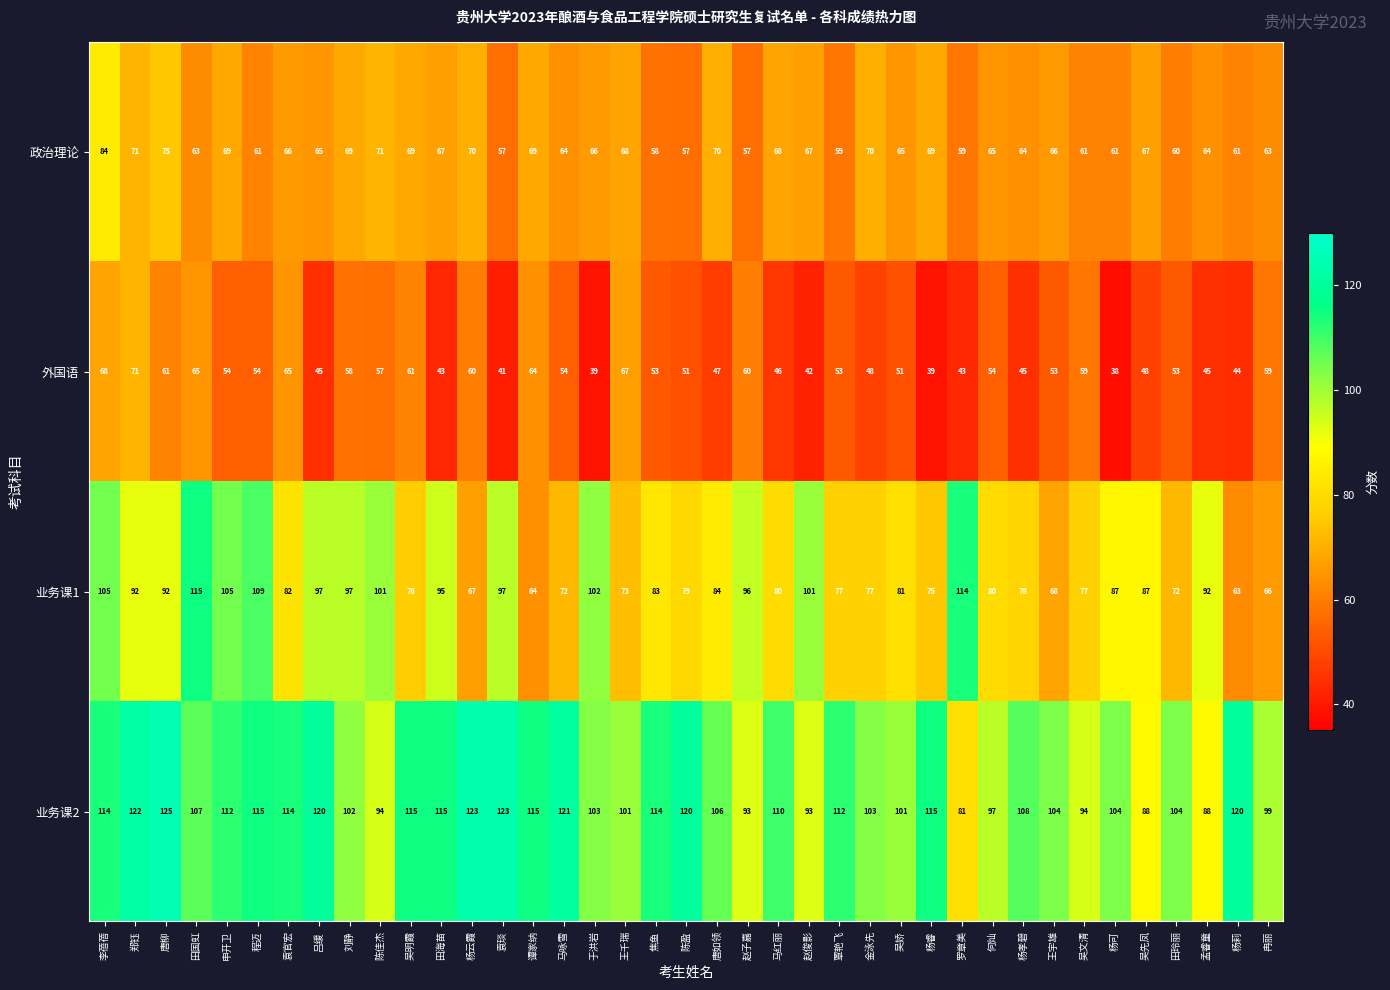

Where does the 政治理论 series first go above 66?

李蓓蓓